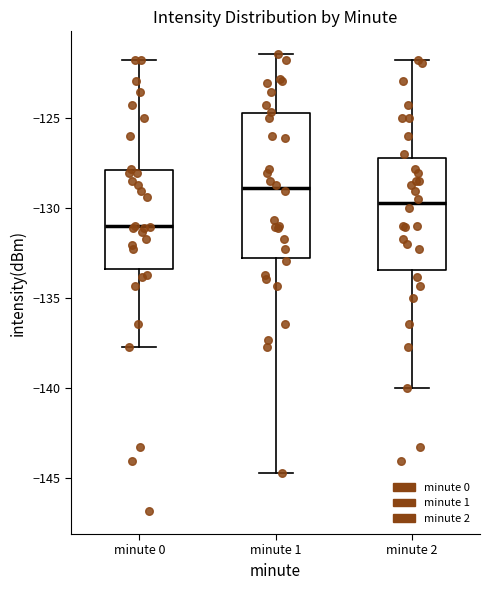

Comparing the boxes themselves (not the whiskers), which one is the tallest?

minute 1